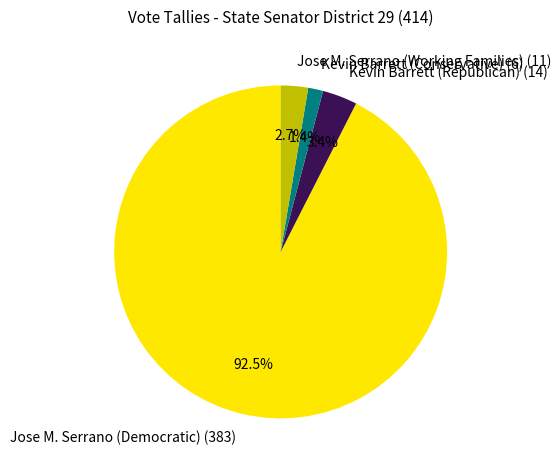

How many segments does this pie chart have?

4